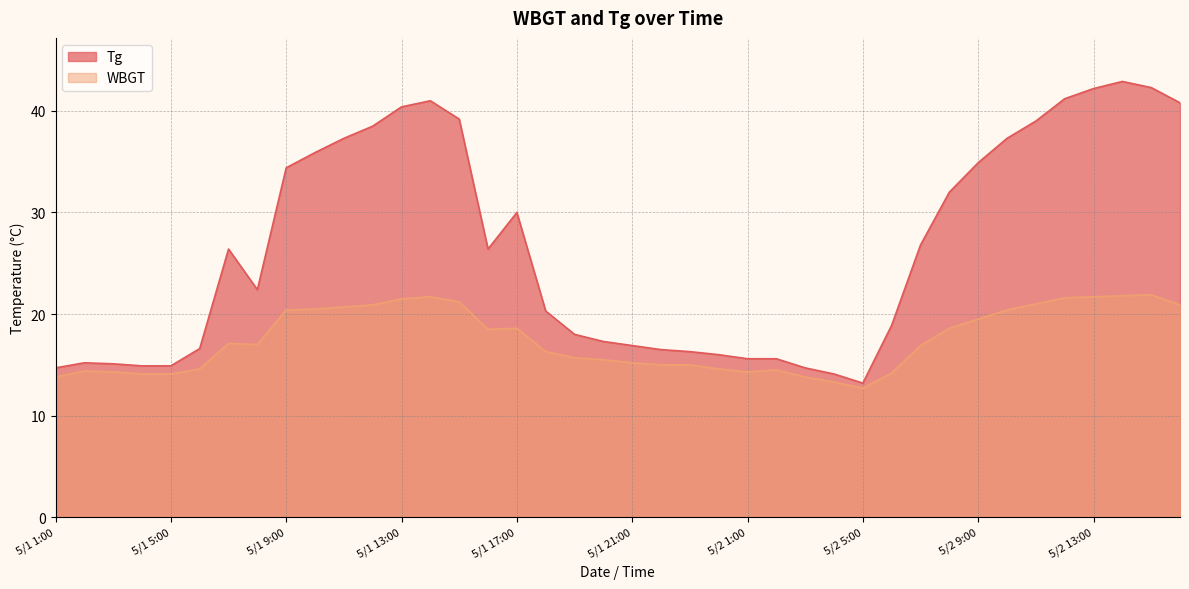

At which category does Tg reach its first local peak?

5/1 2:00